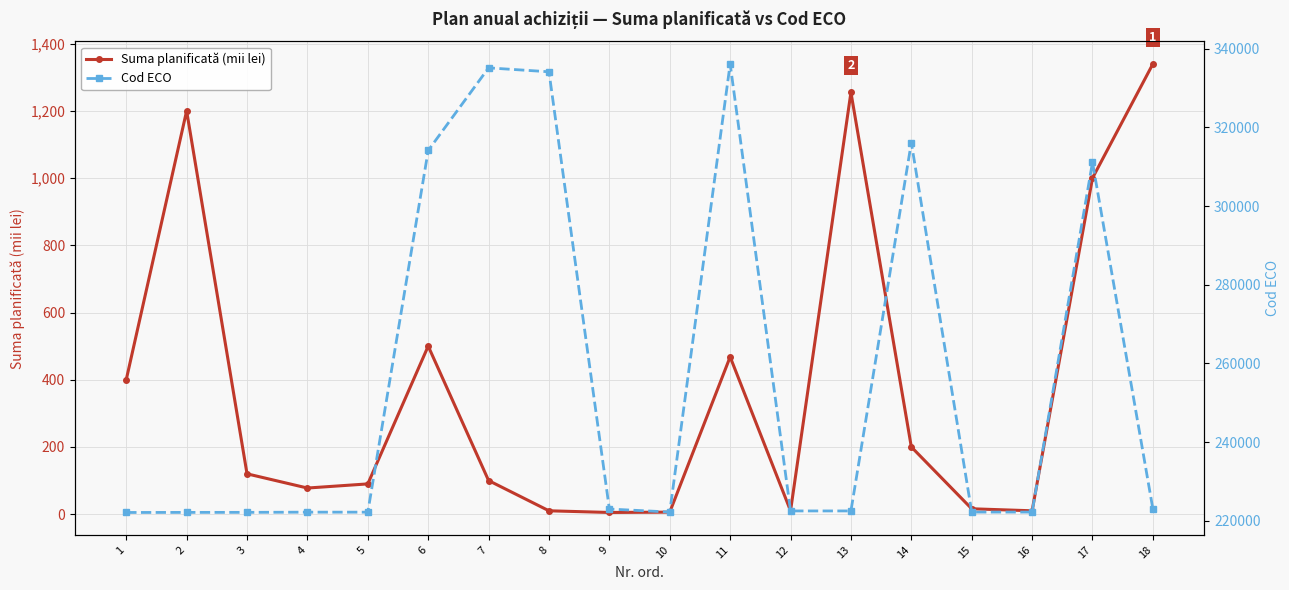

Reading left to right, what are all the values shown in this chart?

Suma planificată (mii lei): 400.0	1200.0	120.0	77.7	90.0	500.0	100.0	10.0	5.0	6.0	468.0	10.0	1255.0	200.0	16.0	10.0	1000.0	1339.7
Cod ECO: 222110.0	222130.0	222140.0	222190.0	222190.0	314110.0	335110.0	334110.0	222980.0	222220.0	336110.0	222500.0	222500.0	316110.0	222210.0	222210.0	311120.0	222990.0